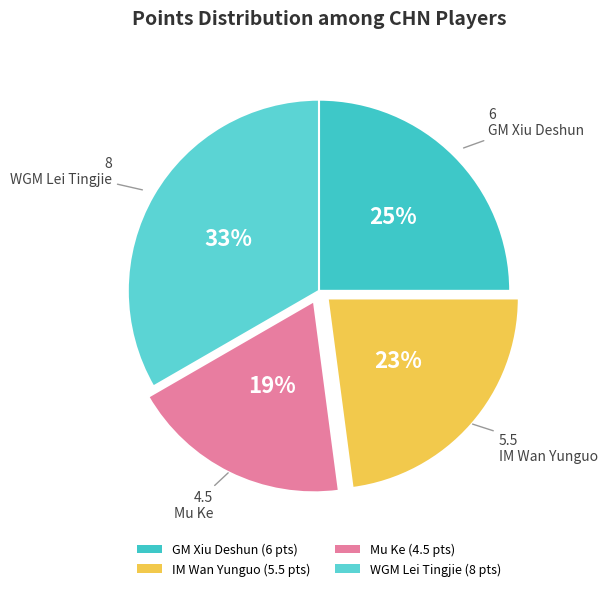

Rank the categories by value from lowest to highest.

Mu Ke, IM Wan Yunguo, GM Xiu Deshun, WGM Lei Tingjie